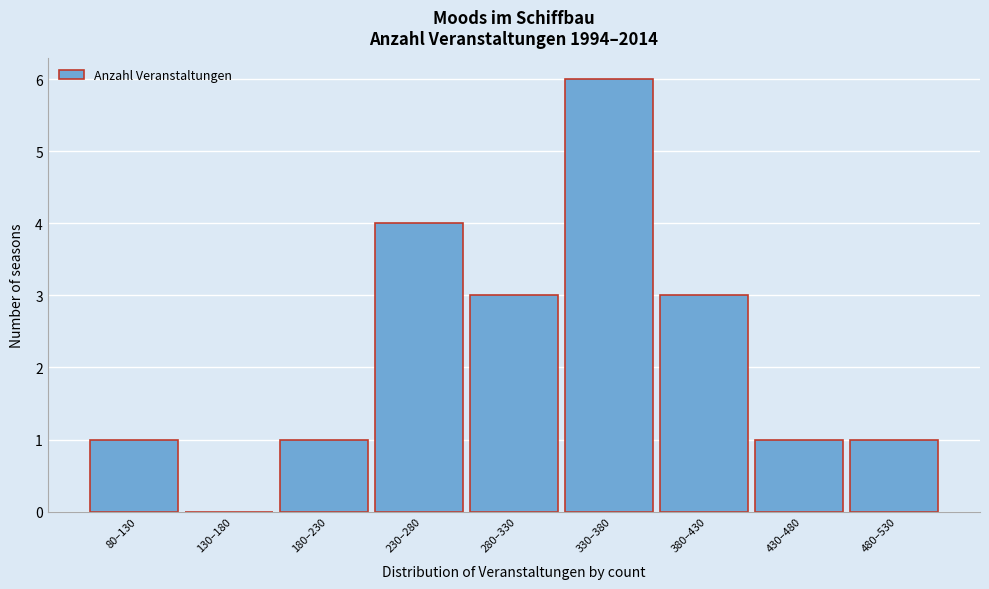

Reading left to right, what are all the values shown in this chart?

80–130=1	130–180=0	180–230=1	230–280=4	280–330=3	330–380=6	380–430=3	430–480=1	480–530=1